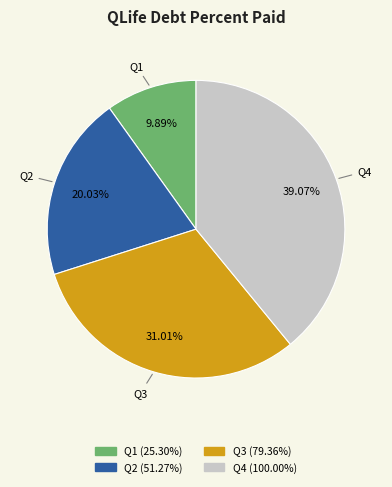

Does any single category account for the majority?

No